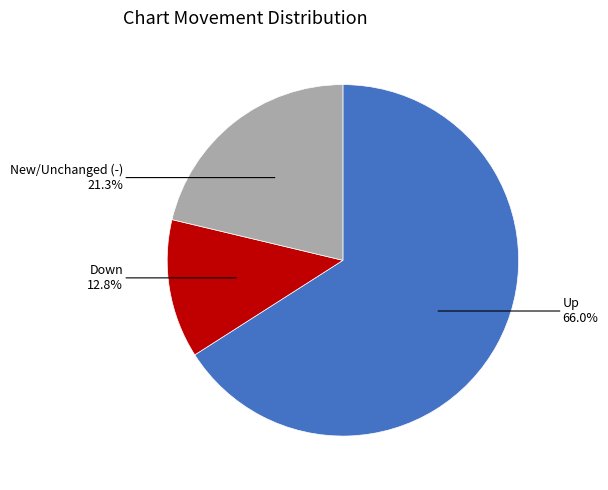

Does any single category account for the majority?

Yes